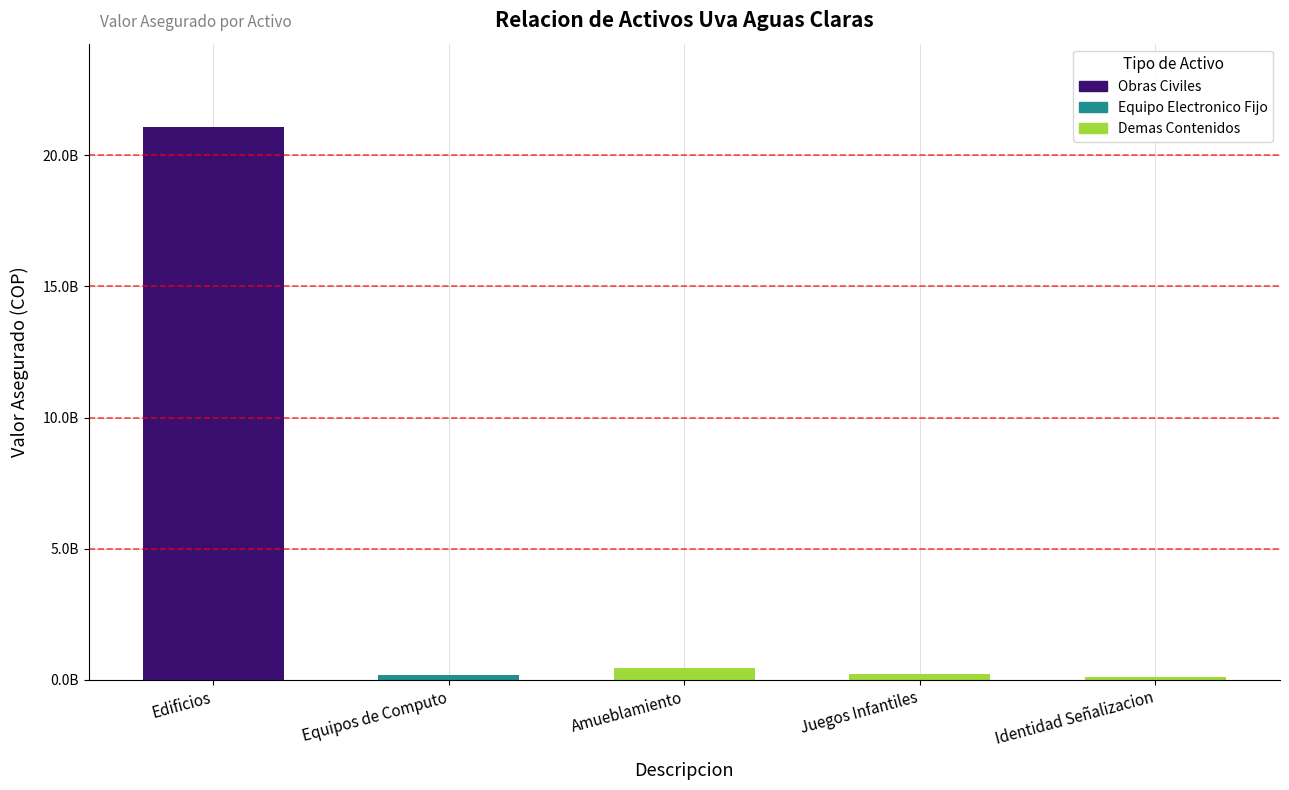

The chart shows a value of 373301742 at Juegos Infantiles. True or false?

False